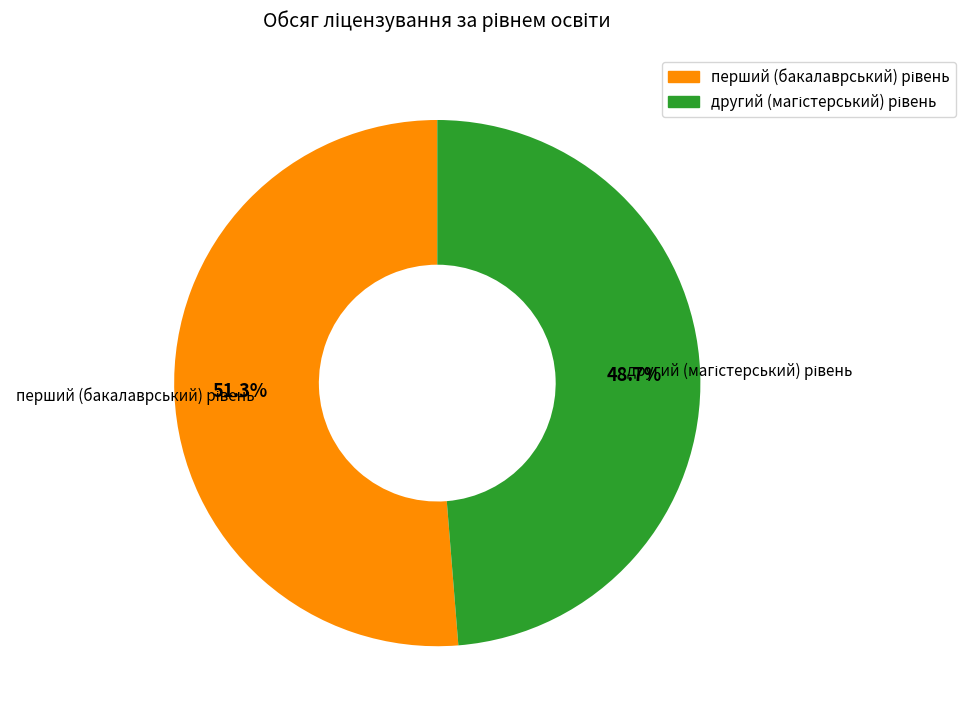

Does any single category account for the majority?

Yes